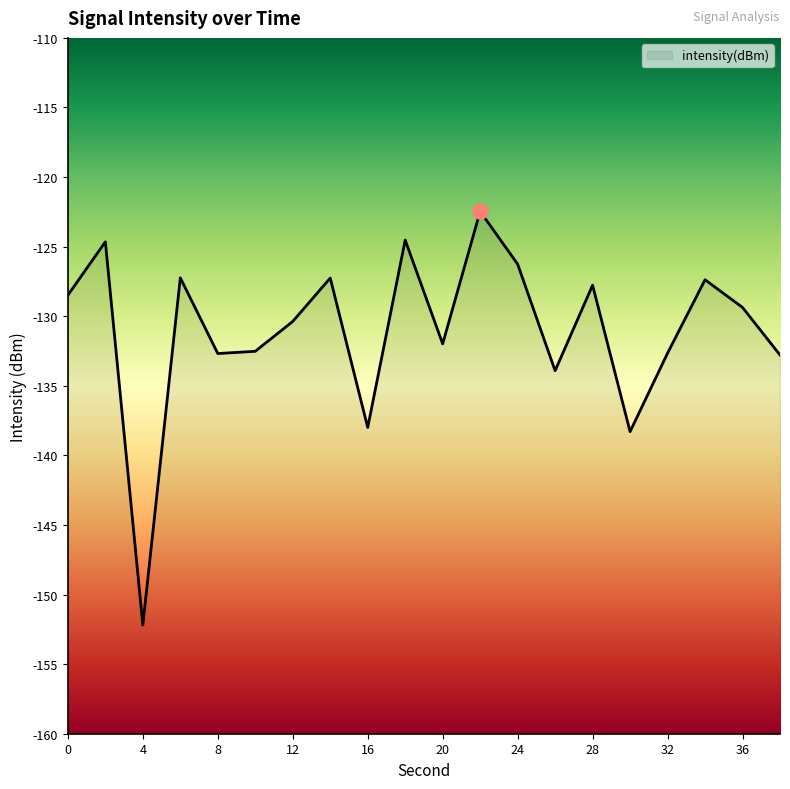

Between 30 and 6, which is larger?

6